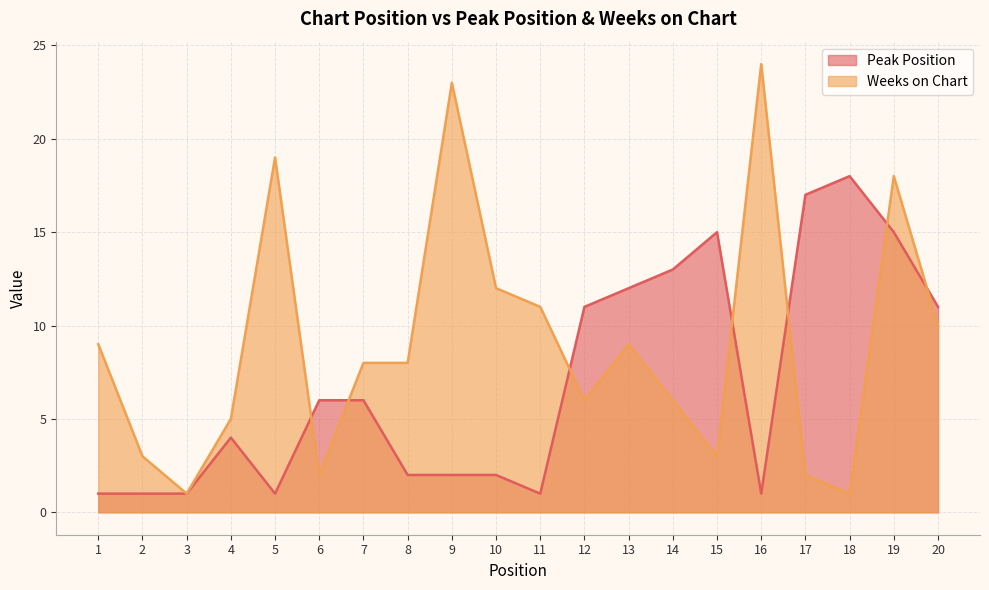

Reading left to right, extract all data points from this chart.

Peak Position: 1	1	1	4	1	6	6	2	2	2	1	11	12	13	15	1	17	18	15	11
Weeks on Chart: 9	3	1	5	19	2	8	8	23	12	11	6	9	6	3	24	2	1	18	10